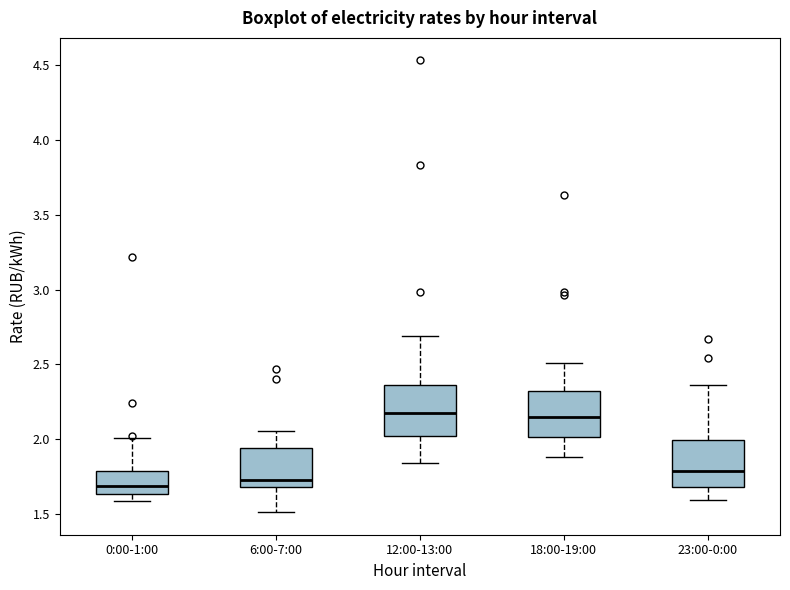

Where is the lower edge of the box for 0:00-1:00 on the y-axis? The values are not printed on the chart, so give them approximately, as read against the axis.

1.65